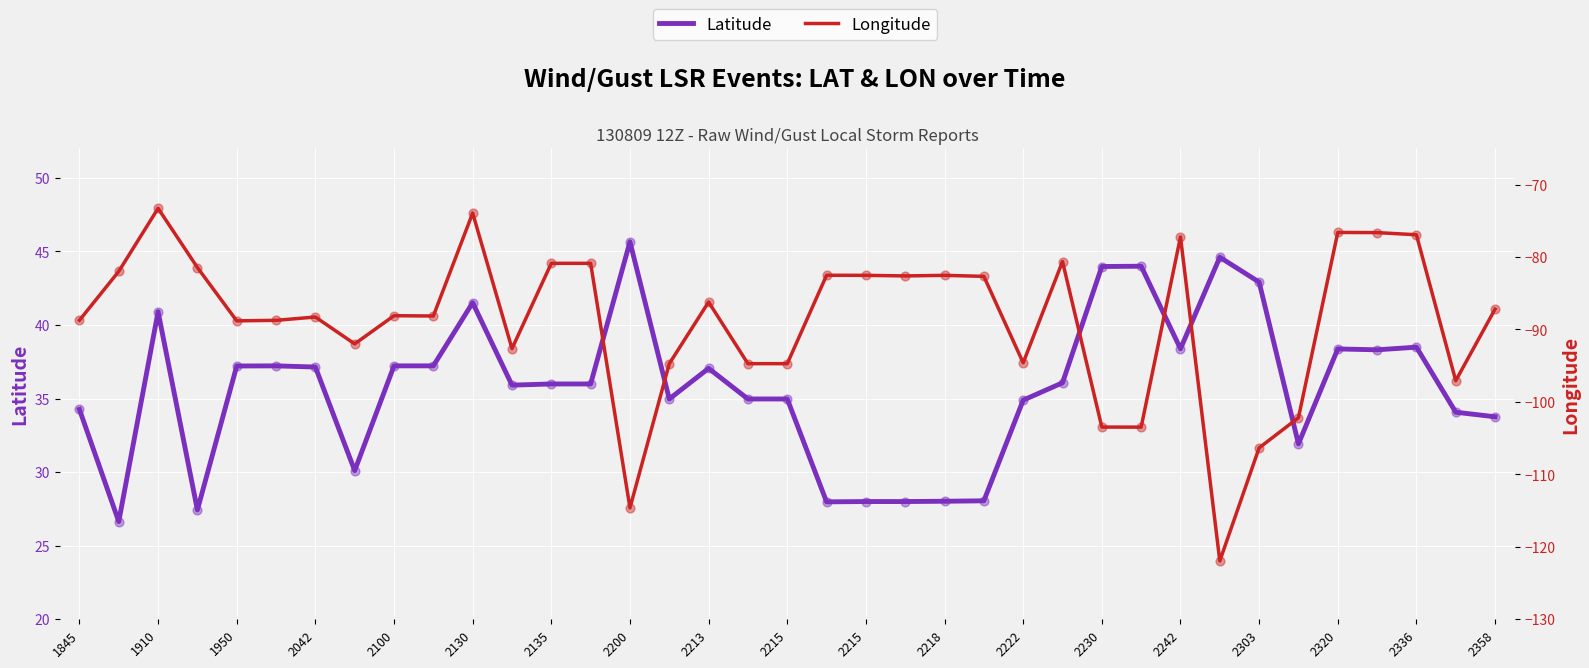

Which series has the largest total across all categories?

Latitude